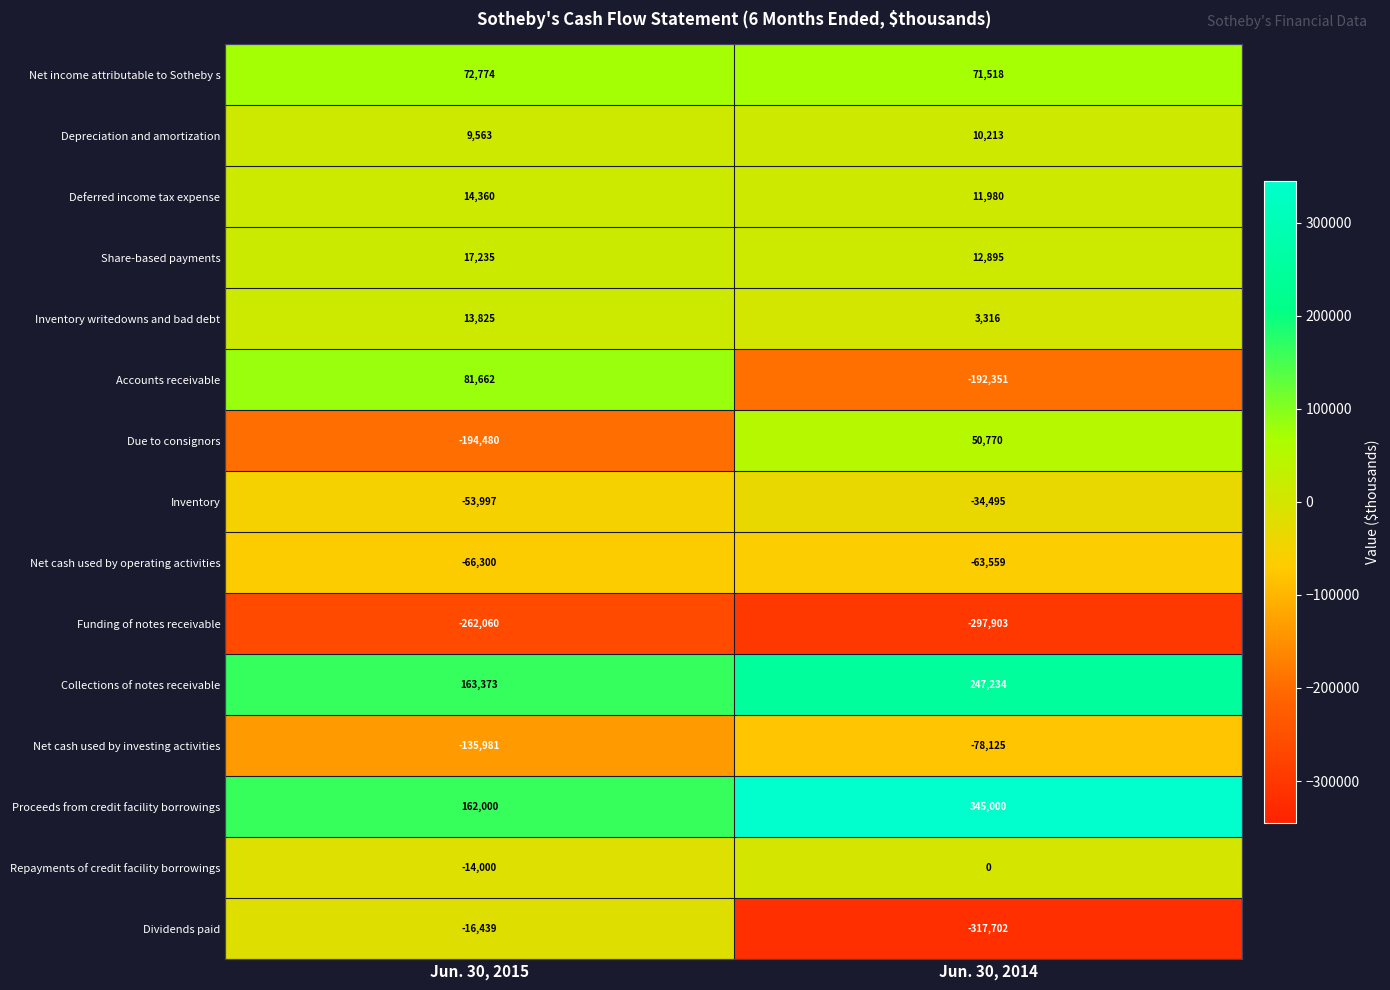

How many data points in Proceeds from credit facility borrowings are less than 345000?

1